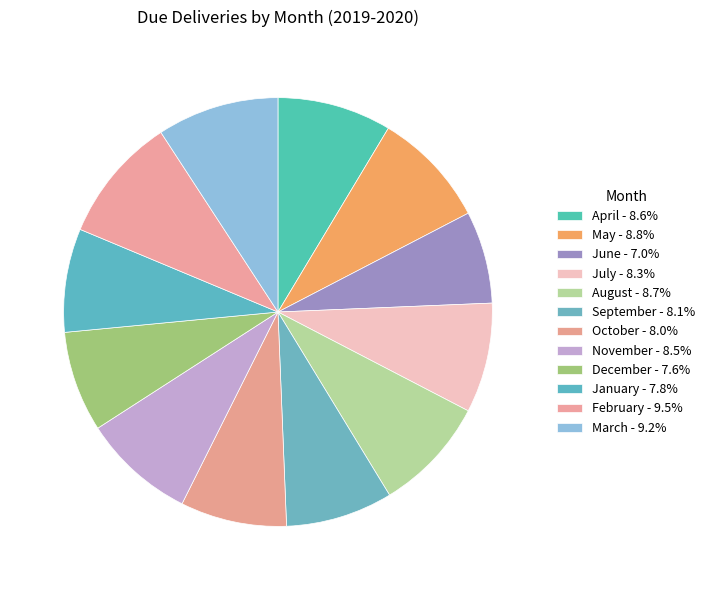

How many segments does this pie chart have?

12